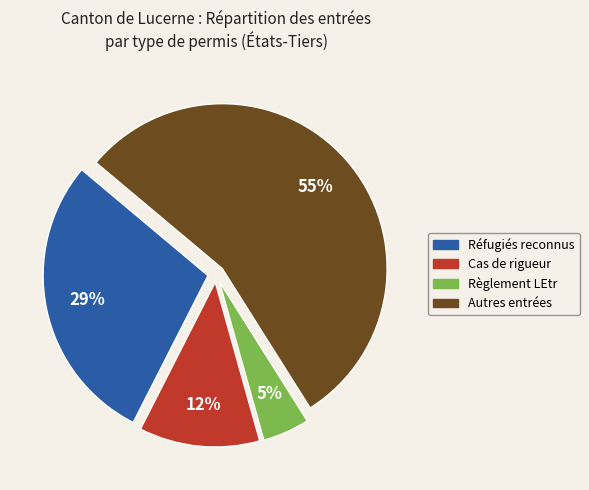

Is there a majority slice in this chart?

Yes